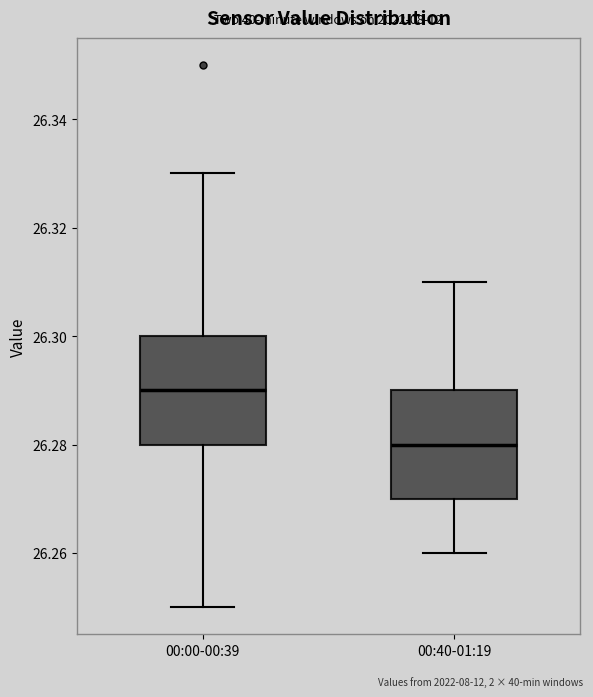

Reading left to right, transcribe this box plot: for each box, give where its median line is, the range the box spans, and where its two whiskers end, as read against the y-axis. The values are not printed on the chart, so give them approximately, as read against the axis.

00:00-00:39: median 26.29, box 26.28 to 26.30, whiskers 26.25 to 26.33
00:40-01:19: median 26.28, box 26.27 to 26.29, whiskers 26.26 to 26.31